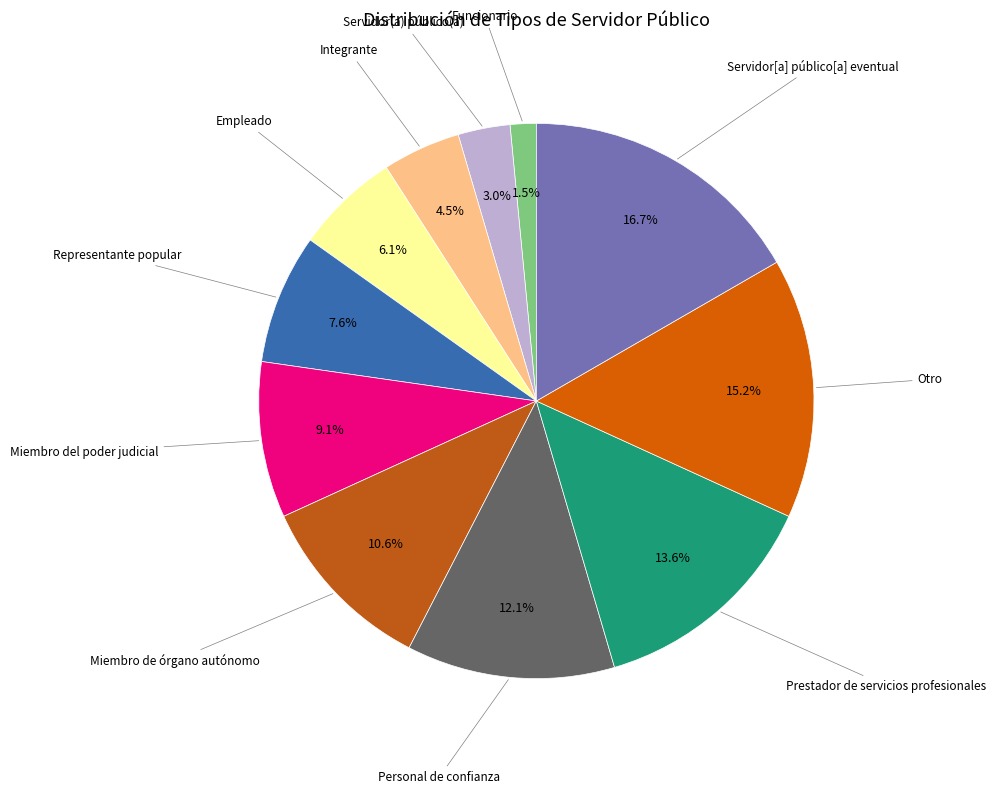

Is there any slice that represents more than half of the pie?

No